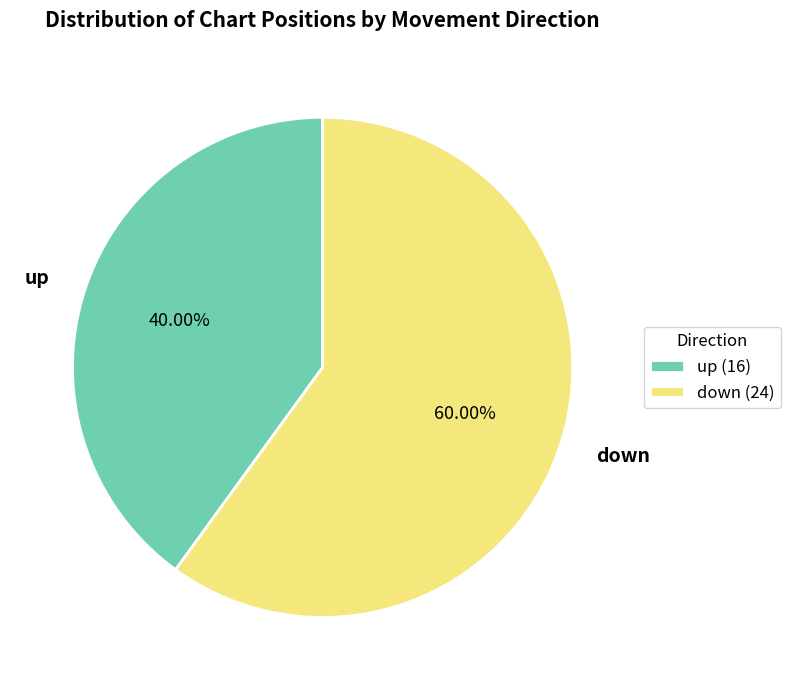

Does up represent more than half of the total?

No